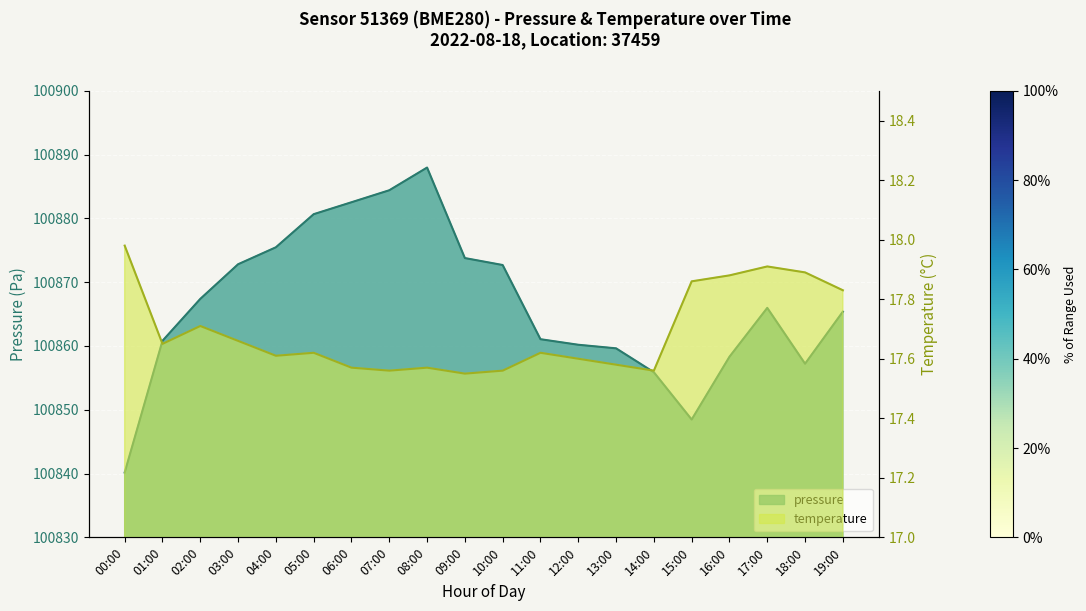

Which series has the largest range (max minus min)?

pressure